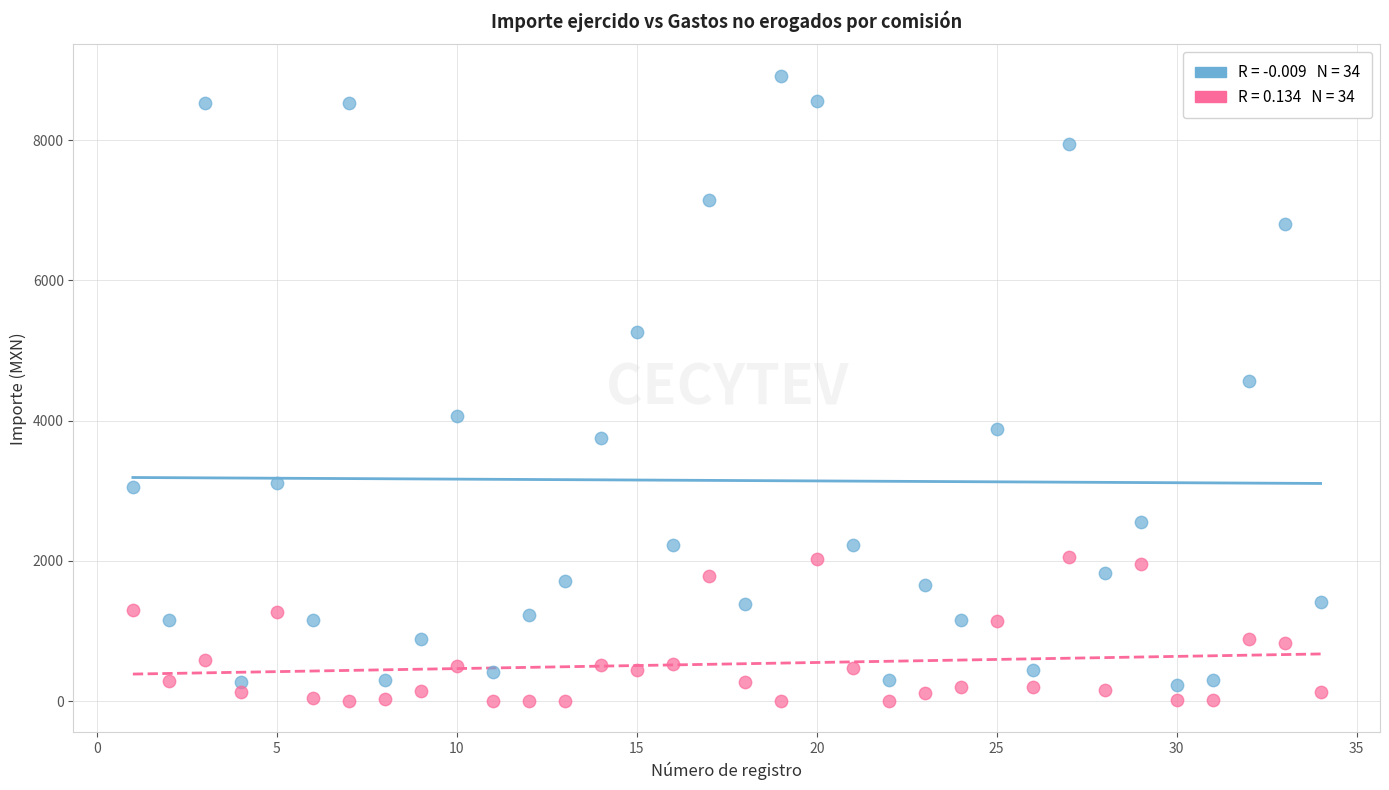

Across all data points, what is the range of Y values (max minus min)?

8919.0